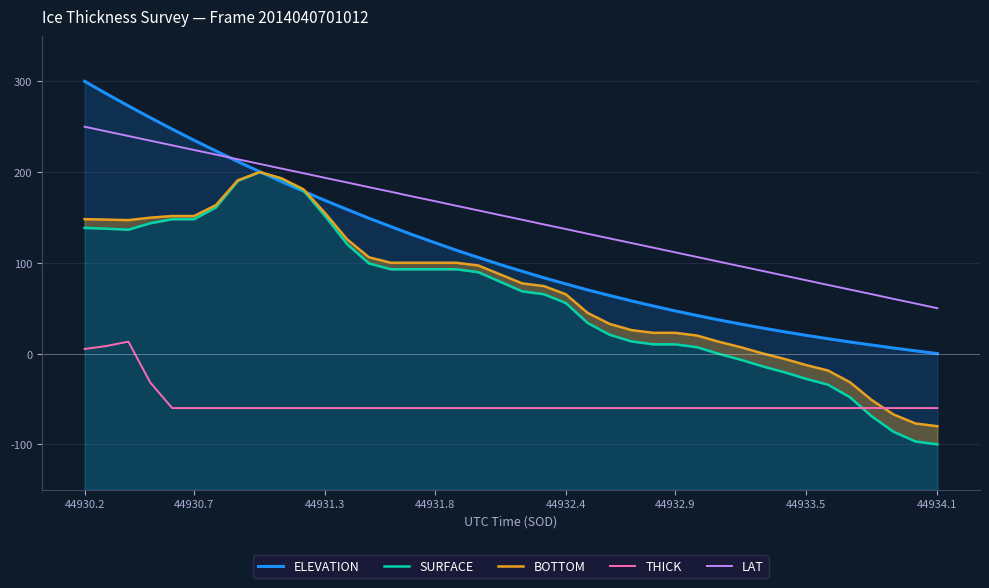

Does the chart have visible grid lines?

Yes